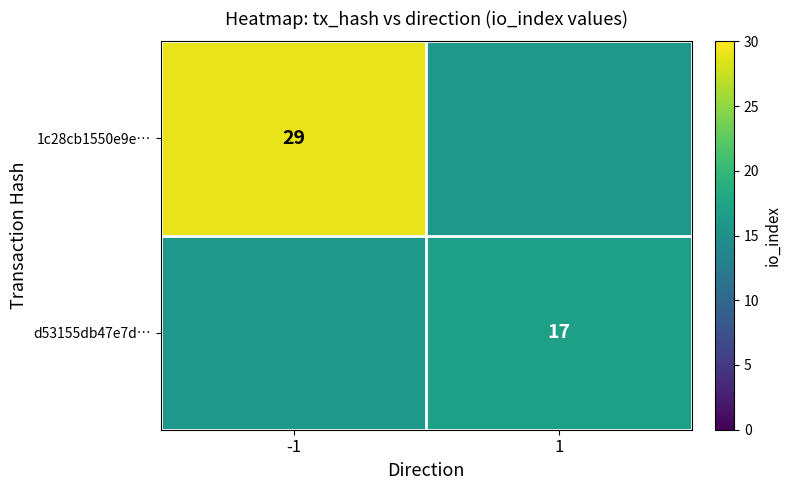

At how many categories does at least one series exceed 18?

1